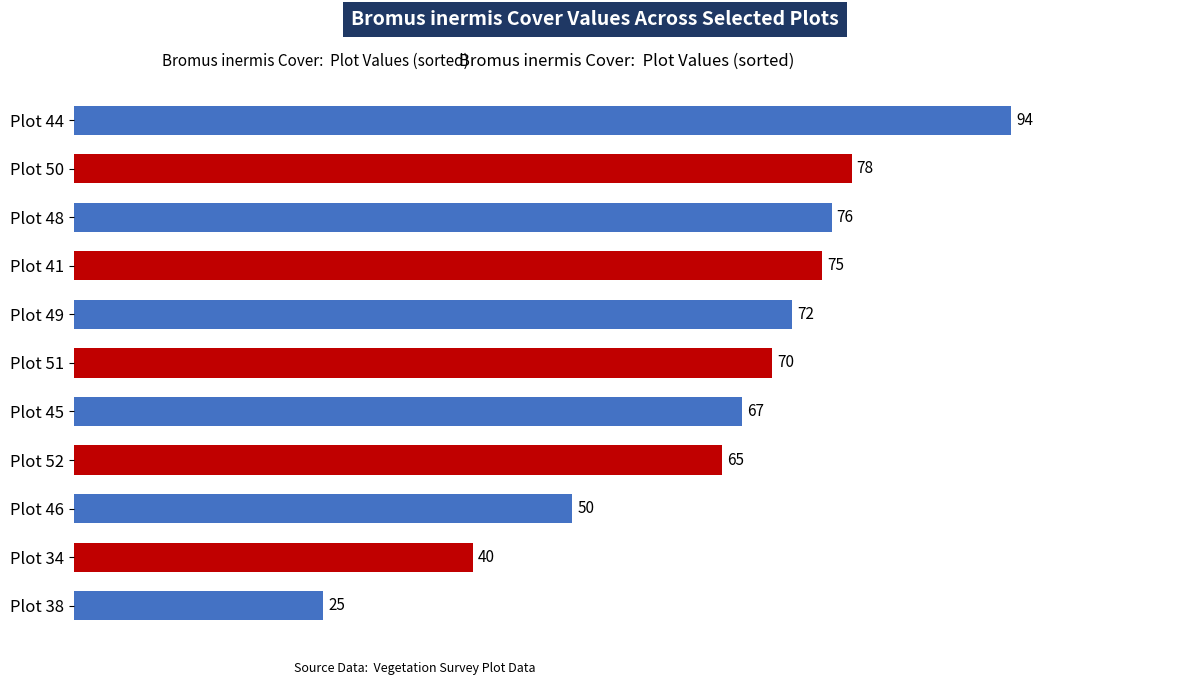

Reading bottom to top, transcribe all the data shown in this chart.

25	40	50	65	67	70	72	75	76	78	94